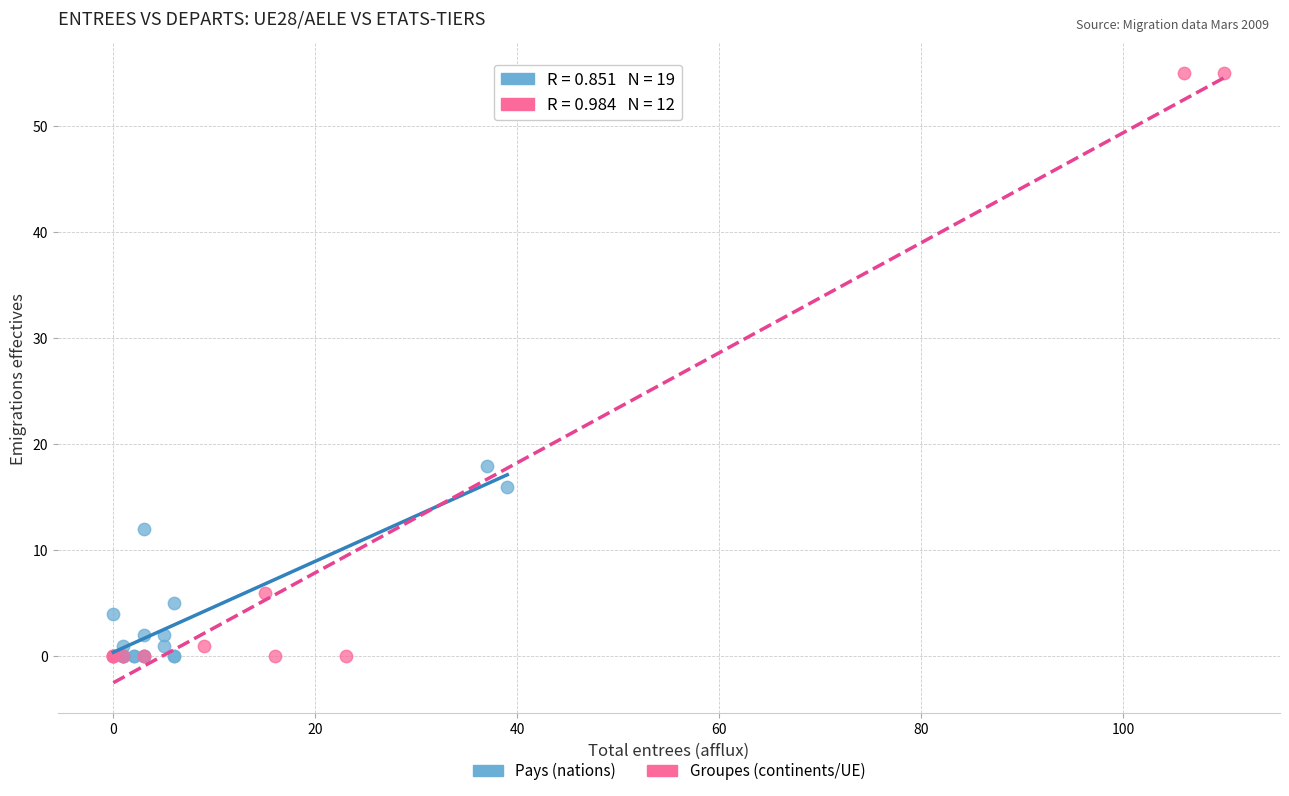

What are all the series names shown in the legend?

Pays (nations), Groupes (continents/UE)